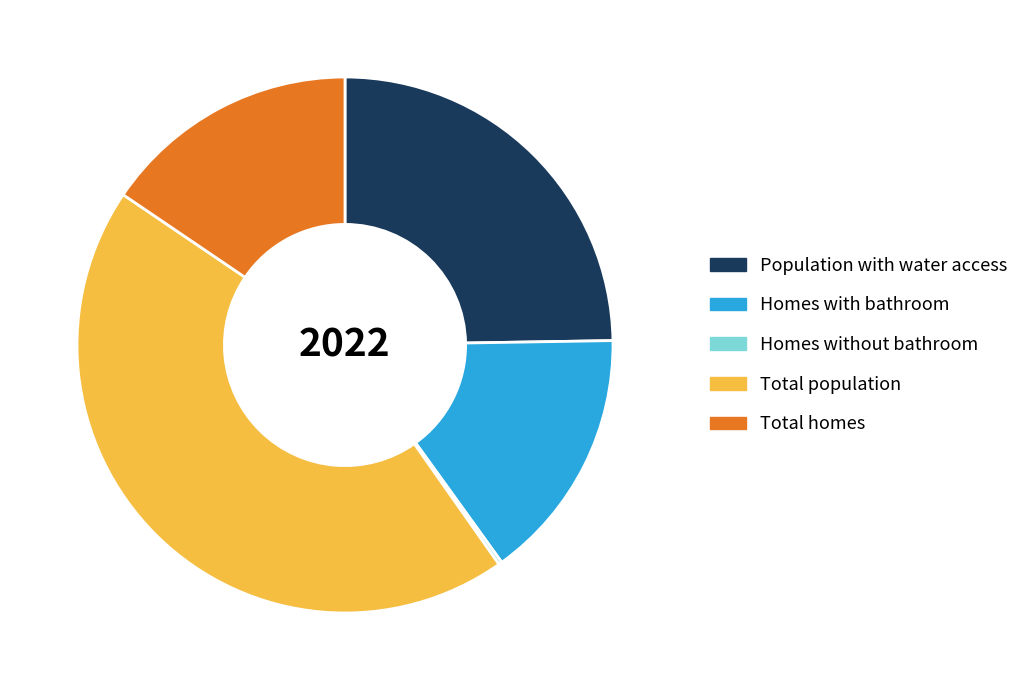

Which category has the biggest portion of the pie?

Total population